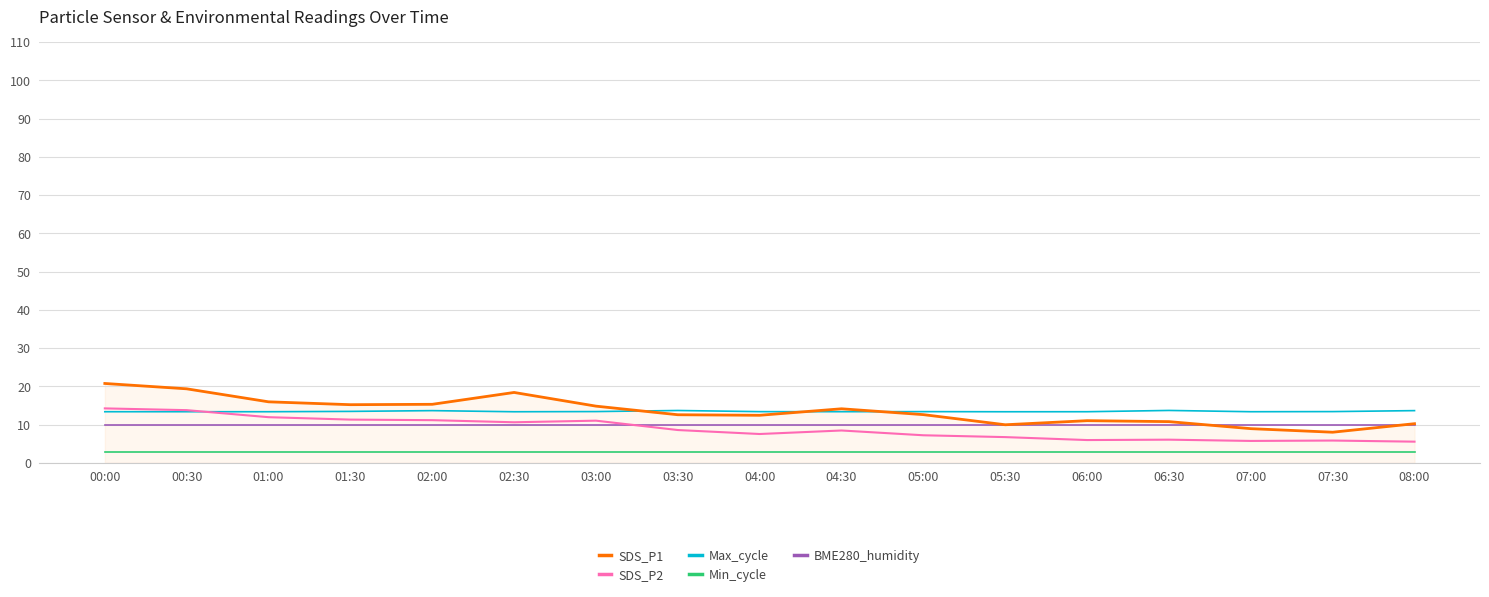

Which series changed the most between 03:30 and 06:00?

SDS_P2